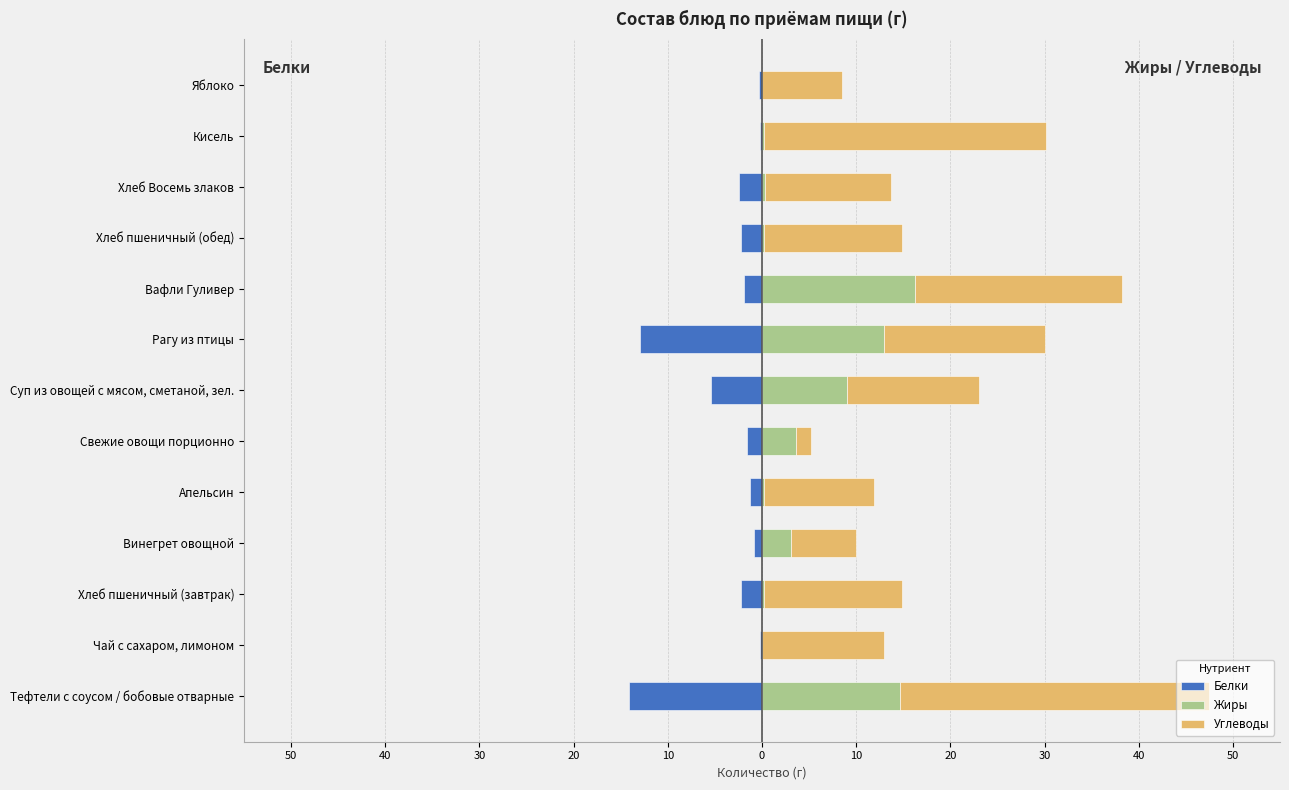

Does the chart contain any negative values?

Yes